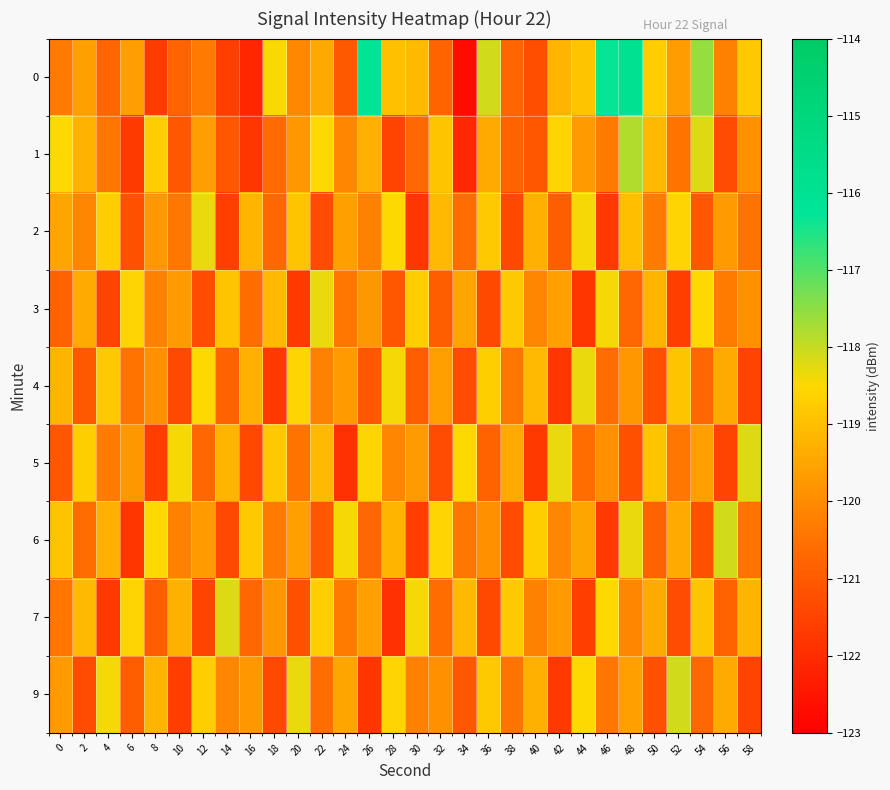

Reading left to right, list all the values displayed in this chart.

0: 0=-120.4	2=-119.6	4=-120.7	6=-119.6	8=-121.6	10=-120.8	12=-120.4	14=-121.6	16=-122.2	18=-118.5	20=-120.1	22=-119.4	24=-121.0	26=-116.1	28=-119.0	30=-119.1	32=-120.8	34=-122.7	36=-118.1	38=-120.7	40=-121.3	42=-119.2	44=-118.9	46=-116.3	48=-116.0	50=-118.7	52=-119.7	54=-117.6	56=-120.2	58=-118.8
1: 0=-118.5	2=-119.2	4=-120.4	6=-121.7	8=-118.7	10=-121.0	12=-119.6	14=-121.1	16=-121.8	18=-120.6	20=-119.8	22=-118.5	24=-120.1	26=-119.3	28=-121.5	30=-120.7	32=-118.9	34=-122.1	36=-119.4	38=-120.8	40=-121.1	42=-118.6	44=-119.7	46=-120.3	48=-117.8	50=-119.1	52=-120.5	54=-118.2	56=-121.3	58=-119.9
2: 0=-119.5	2=-120.1	4=-118.7	6=-121.2	8=-119.8	10=-120.4	12=-118.3	14=-121.6	16=-119.2	18=-120.7	20=-118.9	22=-121.3	24=-119.6	26=-120.2	28=-118.5	30=-121.8	32=-119.1	34=-120.6	36=-118.8	38=-121.4	40=-119.3	42=-120.9	44=-118.4	46=-121.7	48=-119.0	50=-120.3	52=-118.6	54=-121.1	56=-119.7	58=-120.5
3: 0=-120.8	2=-119.4	4=-121.5	6=-118.6	8=-120.2	10=-119.7	12=-121.3	14=-118.9	16=-120.6	18=-119.1	20=-121.7	22=-118.3	24=-120.4	26=-119.8	28=-121.1	30=-118.7	32=-120.9	34=-119.5	36=-121.4	38=-118.8	40=-120.1	42=-119.6	44=-121.8	46=-118.4	48=-120.7	50=-119.2	52=-121.6	54=-118.5	56=-120.3	58=-119.9
4: 0=-119.2	2=-121.0	4=-118.8	6=-120.5	8=-119.9	10=-121.4	12=-118.5	14=-120.8	16=-119.3	18=-121.7	20=-118.6	22=-120.2	24=-119.7	26=-121.1	28=-118.4	30=-120.9	32=-119.6	34=-121.3	36=-118.7	38=-120.4	40=-119.1	42=-121.8	44=-118.3	46=-120.6	48=-119.8	50=-121.2	52=-118.9	54=-120.7	56=-119.4	58=-121.5
5: 0=-121.1	2=-118.7	4=-120.3	6=-119.8	8=-121.6	10=-118.4	12=-120.7	14=-119.2	16=-121.4	18=-118.8	20=-120.5	22=-119.1	24=-121.9	26=-118.6	28=-120.1	30=-119.7	32=-121.3	34=-118.5	36=-120.8	38=-119.4	40=-121.7	42=-118.3	44=-120.6	46=-119.9	48=-121.2	50=-118.9	52=-120.4	54=-119.6	56=-121.5	58=-118.2
6: 0=-118.9	2=-120.6	4=-119.3	6=-121.8	8=-118.5	10=-120.2	12=-119.7	14=-121.4	16=-118.8	18=-120.3	20=-119.6	22=-121.1	24=-118.4	26=-120.7	28=-119.2	30=-121.6	32=-118.6	34=-120.4	36=-119.9	38=-121.3	40=-118.7	42=-120.1	44=-119.5	46=-121.7	48=-118.3	50=-120.8	52=-119.4	54=-121.2	56=-118.1	58=-120.5
7: 0=-120.4	2=-119.1	4=-121.7	6=-118.6	8=-120.9	10=-119.3	12=-121.5	14=-118.2	16=-120.7	18=-119.8	20=-121.2	22=-118.7	24=-120.3	26=-119.6	28=-121.9	30=-118.4	32=-120.6	34=-119.1	36=-121.4	38=-118.8	40=-120.2	42=-119.7	44=-121.6	46=-118.5	48=-120.1	50=-119.4	52=-121.3	54=-118.9	56=-120.8	58=-119.2
9: 0=-119.7	2=-121.3	4=-118.4	6=-120.9	8=-119.2	10=-121.6	12=-118.7	14=-120.1	16=-119.8	18=-121.4	20=-118.3	22=-120.6	24=-119.5	26=-121.8	28=-118.6	30=-120.2	32=-119.9	34=-121.1	36=-118.8	38=-120.5	40=-119.3	42=-121.7	44=-118.5	46=-120.4	48=-119.6	50=-121.2	52=-118.1	54=-120.7	56=-119.4	58=-121.5